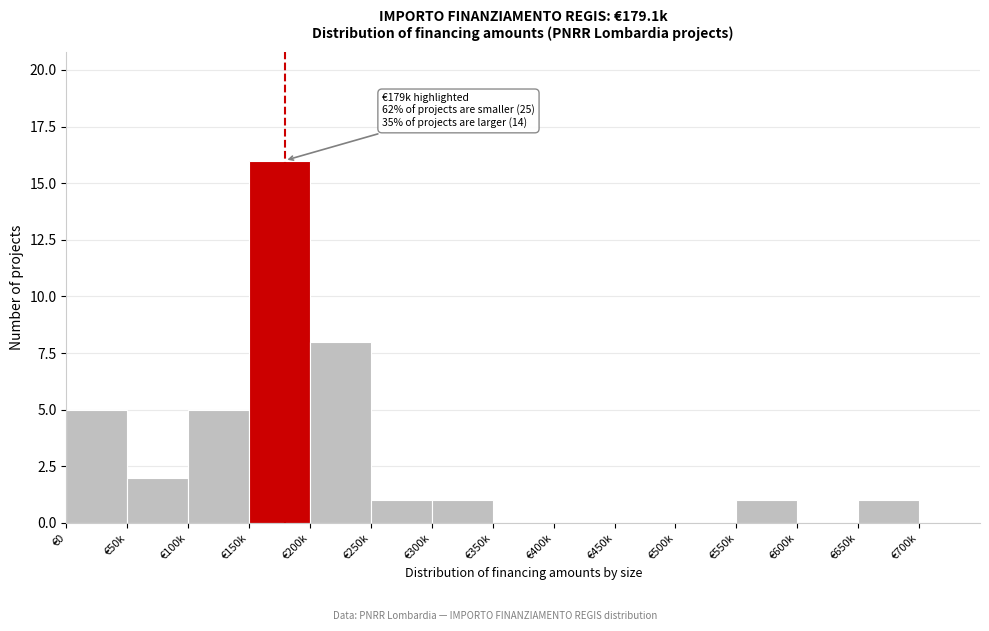

Reading left to right, transcribe all the data shown in this chart.

€0=5	€50k=2	€100k=5	€150k=16	€200k=8	€250k=1	€300k=1	€350k=0	€400k=0	€450k=0	€500k=0	€550k=1	€600k=0	€650k=1	€700k=0